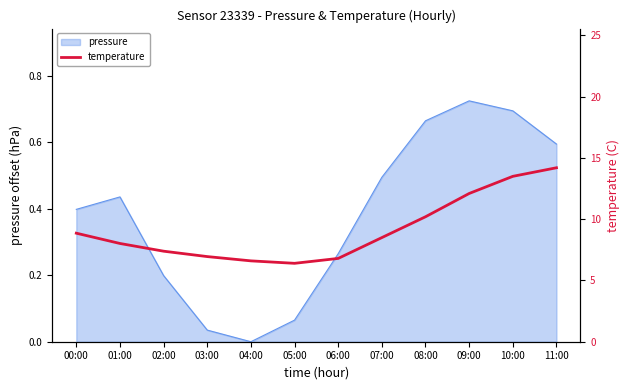

Is it true that pressure equals 0.5 at 00:00?

False